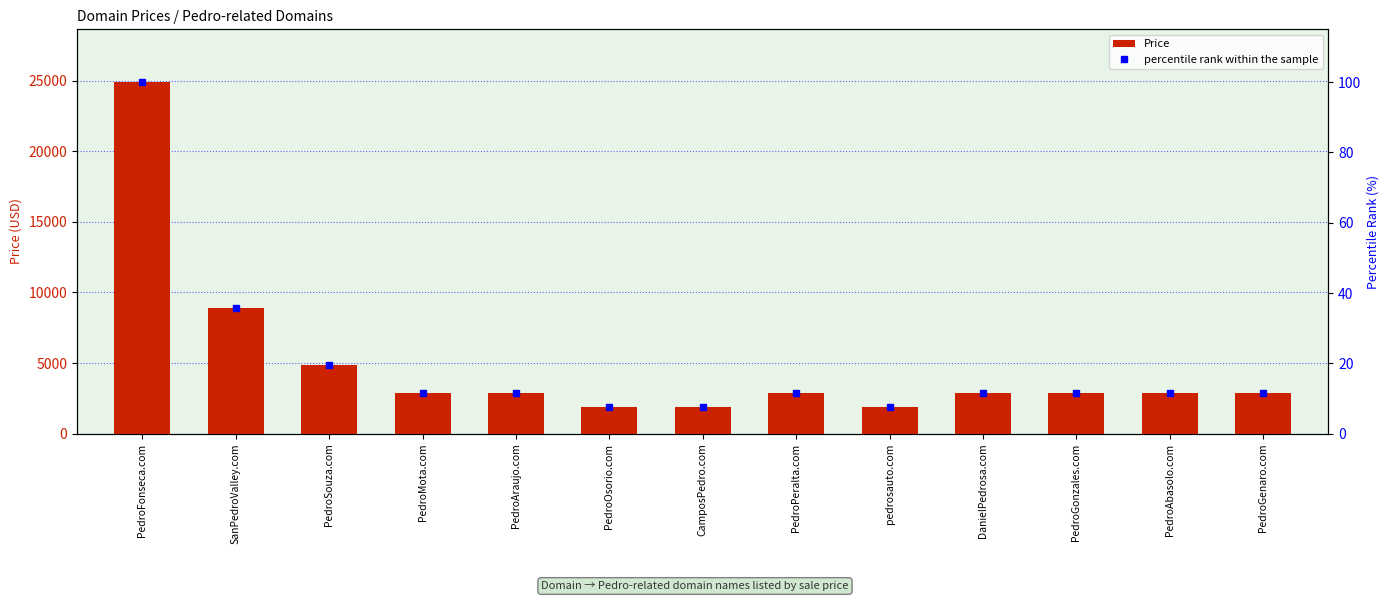

What is the average value of the percentile rank within the sample series?

19.9